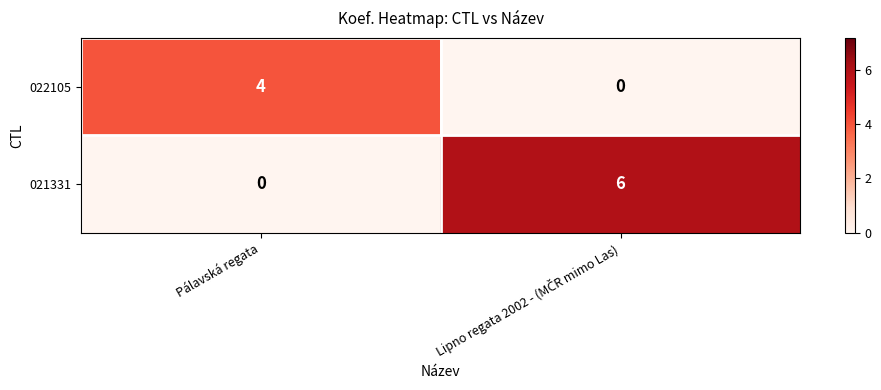

Reading right to left, what are all the values shown in this chart?

022105: 0	4
021331: 6	0